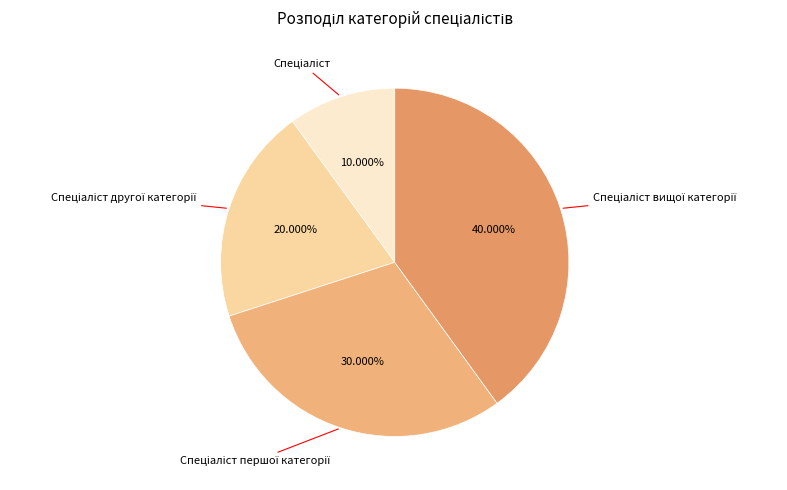

Does any single category account for the majority?

No